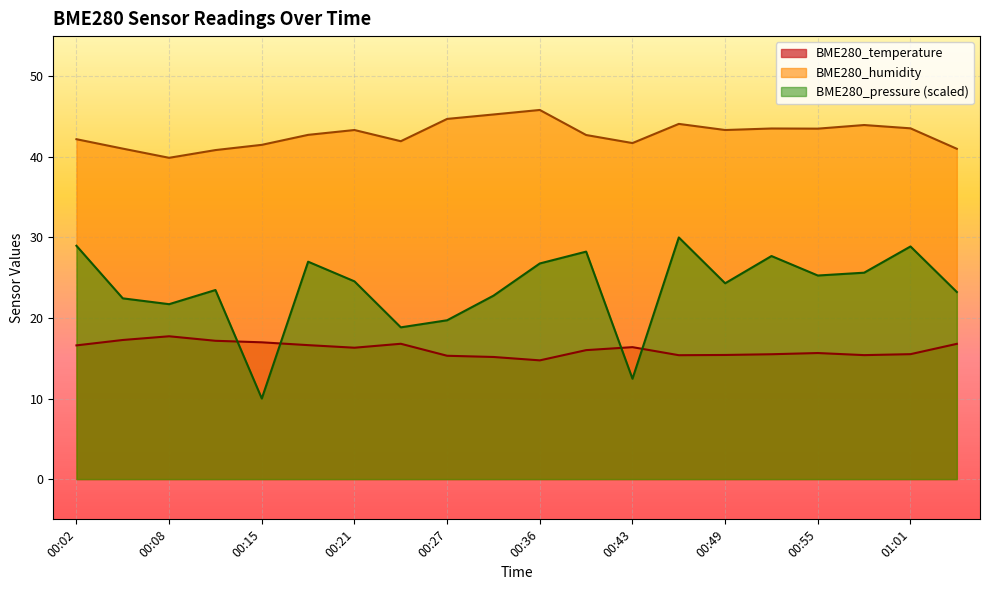

Reading right to left, extract all data points from this chart.

BME280_temperature: 01:04=16.8	01:01=15.5	00:58=15.4	00:55=15.7	00:52=15.5	00:49=15.4	00:46=15.4	00:43=16.4	00:39=16.0	00:36=14.7	00:30=15.2	00:27=15.3	00:24=16.8	00:21=16.3	00:18=16.6	00:15=17.0	00:11=17.2	00:08=17.7	00:05=17.3	00:02=16.6
BME280_humidity: 01:04=41.0	01:01=43.5	00:58=44.0	00:55=43.5	00:52=43.5	00:49=43.3	00:46=44.1	00:43=41.7	00:39=42.7	00:36=45.8	00:30=45.3	00:27=44.7	00:24=42.0	00:21=43.3	00:18=42.7	00:15=41.5	00:11=40.9	00:08=39.9	00:05=41.0	00:02=42.2
BME280_pressure: 01:04=23.2	01:01=28.9	00:58=25.6	00:55=25.3	00:52=27.7	00:49=24.3	00:46=30.0	00:43=12.5	00:39=28.2	00:36=26.8	00:30=22.8	00:27=19.7	00:24=18.8	00:21=24.5	00:18=27.0	00:15=10.0	00:11=23.5	00:08=21.7	00:05=22.4	00:02=29.0